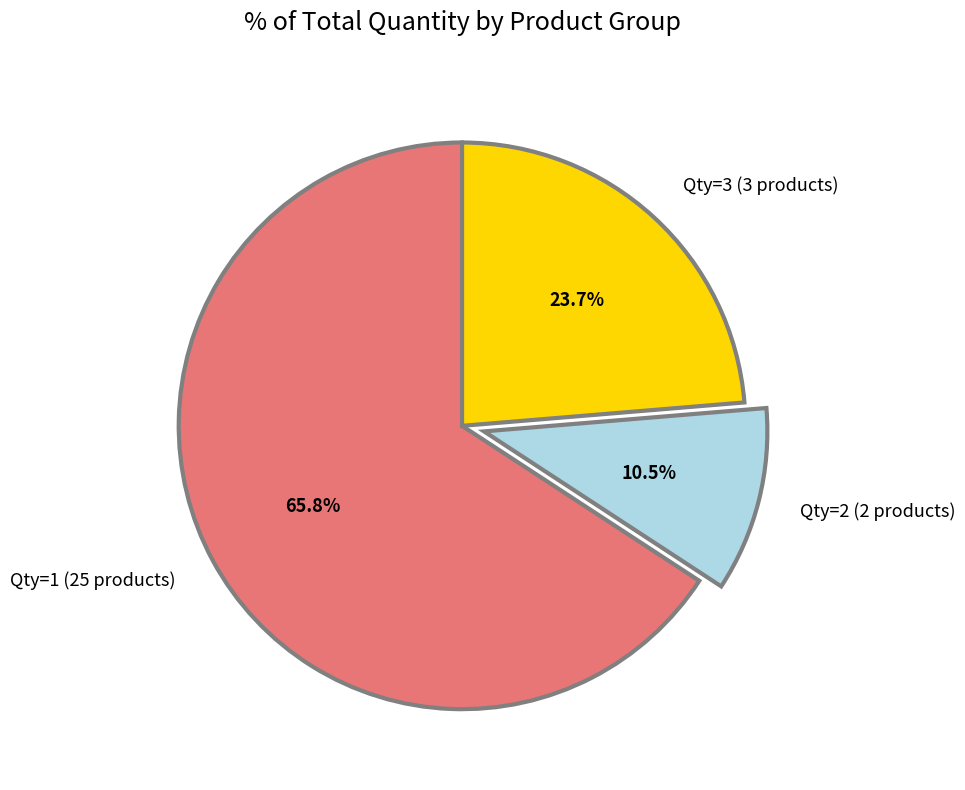

To the nearest percent, what is the difference between the largest and smallest slice percentages?

55%